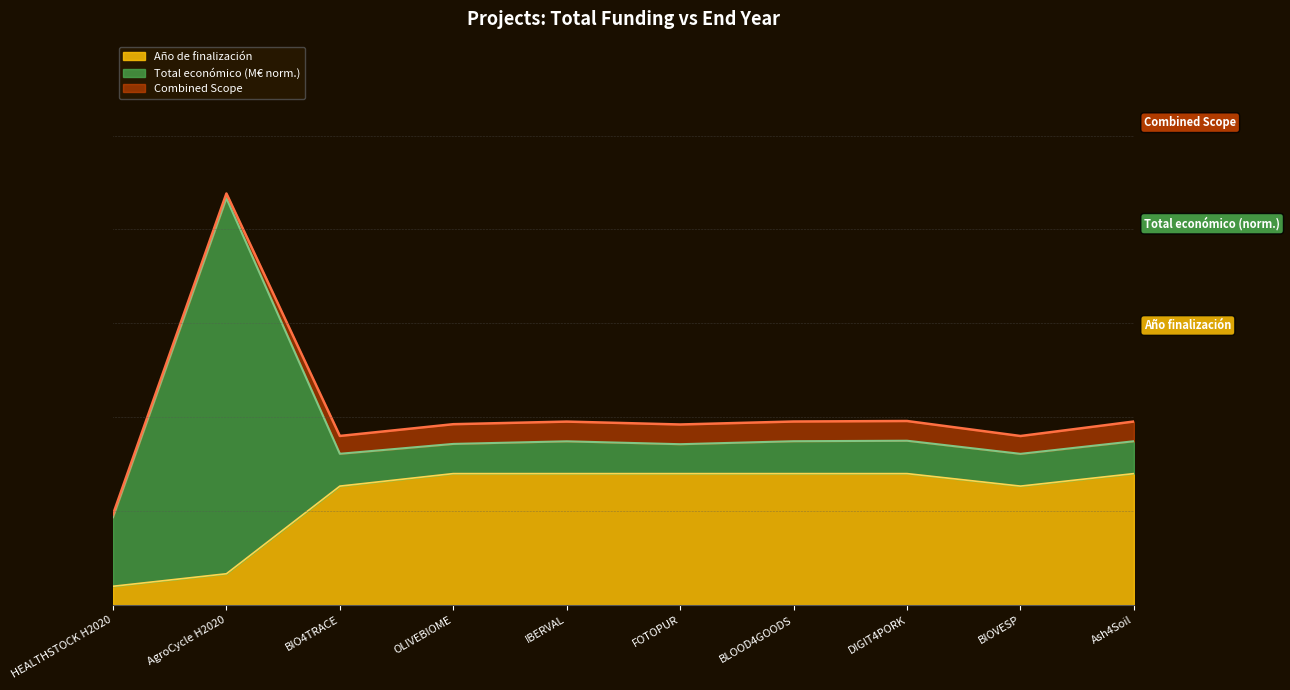

What is the value of the 4th point from the left?

35.0